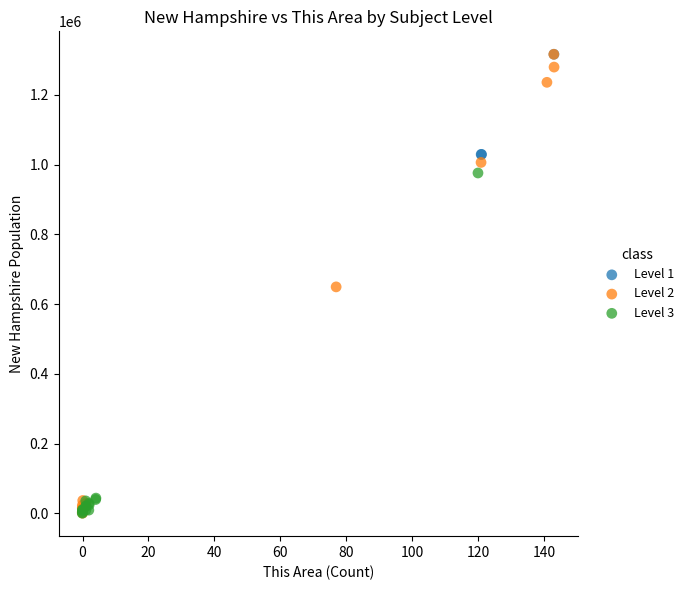

Which series has the widest spread of Y values?

Level 2